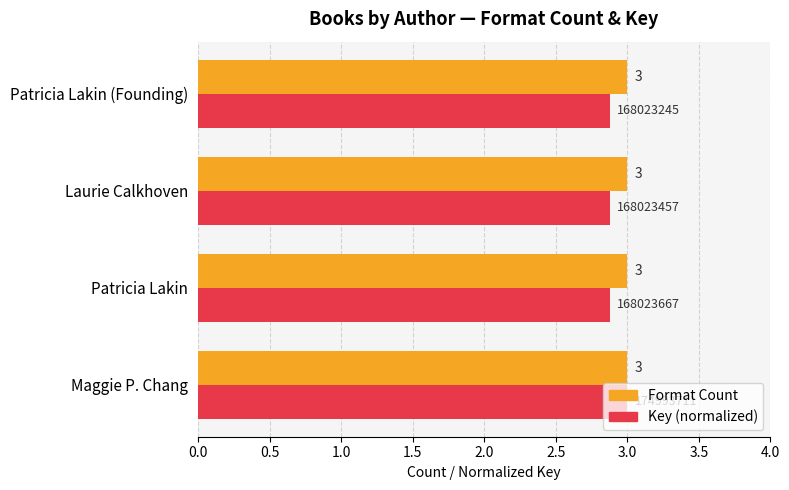

How many Key (normalized) values are between 2 and 3?

4